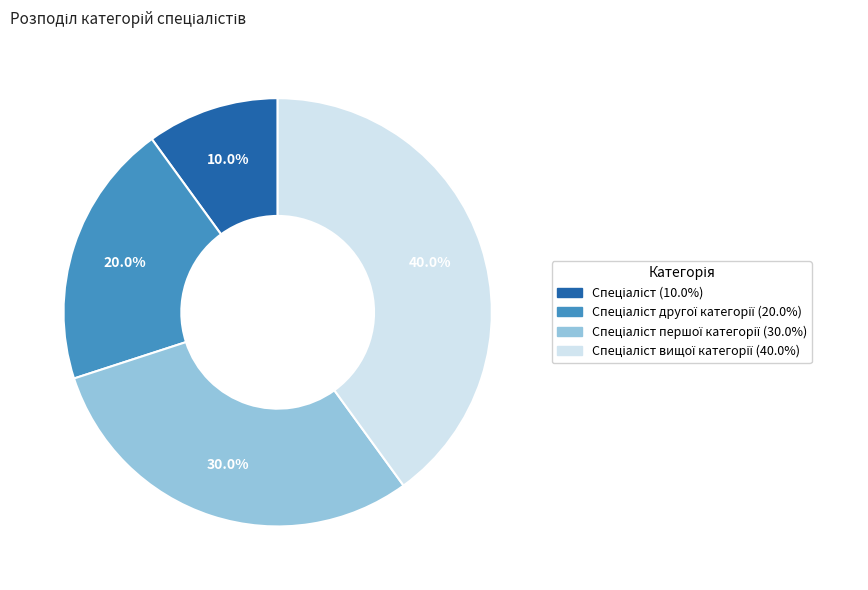

Does any single category account for the majority?

No